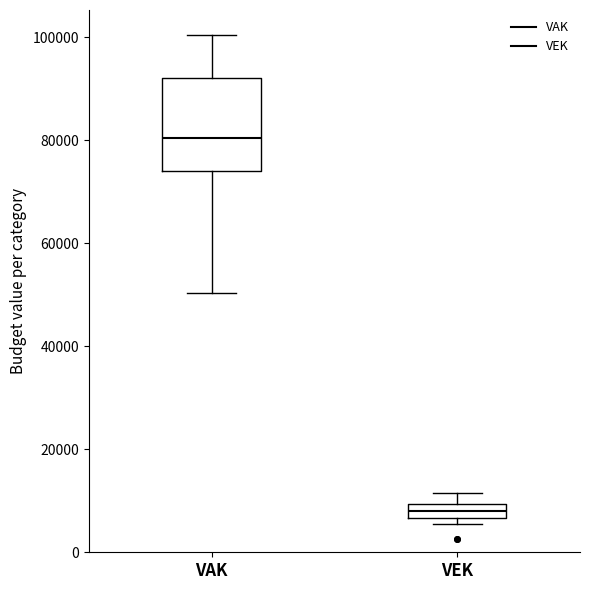

Which box is the tallest, from its lower edge to its upper edge?

VAK